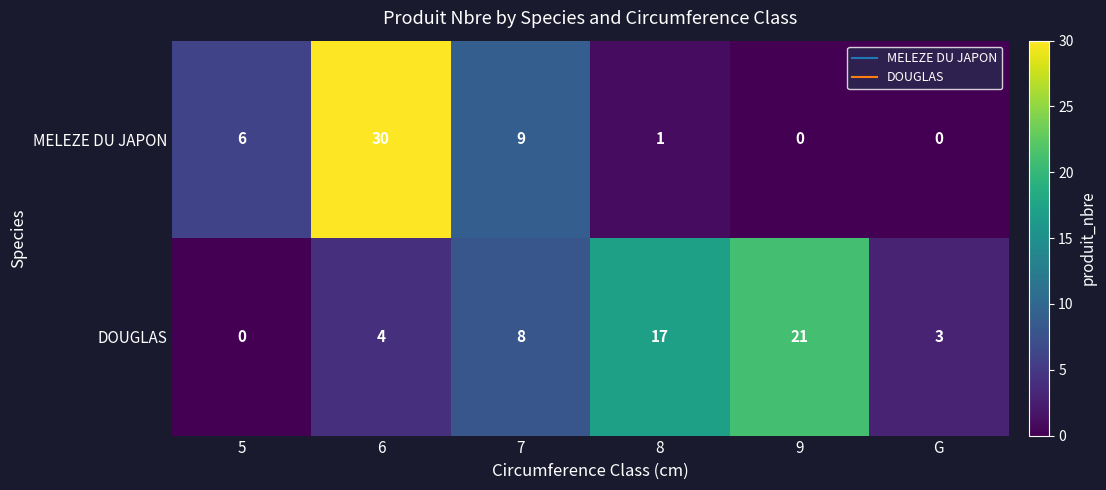

What is the sum of all DOUGLAS values?

53